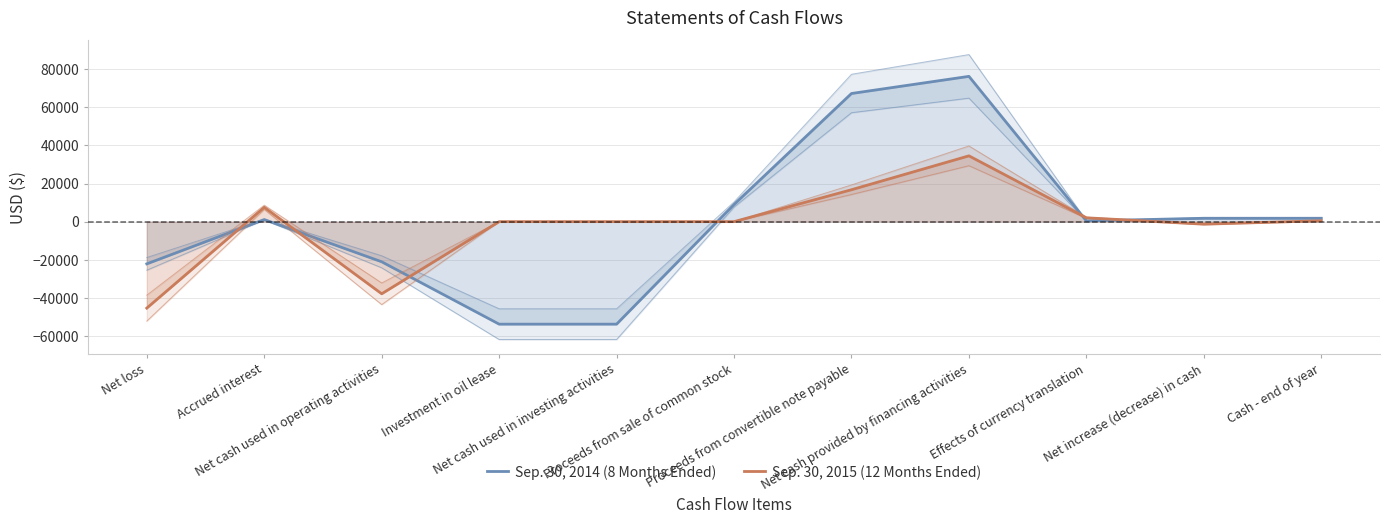

Between Accrued interest and Net cash used in investing activities, which is larger?

Accrued interest